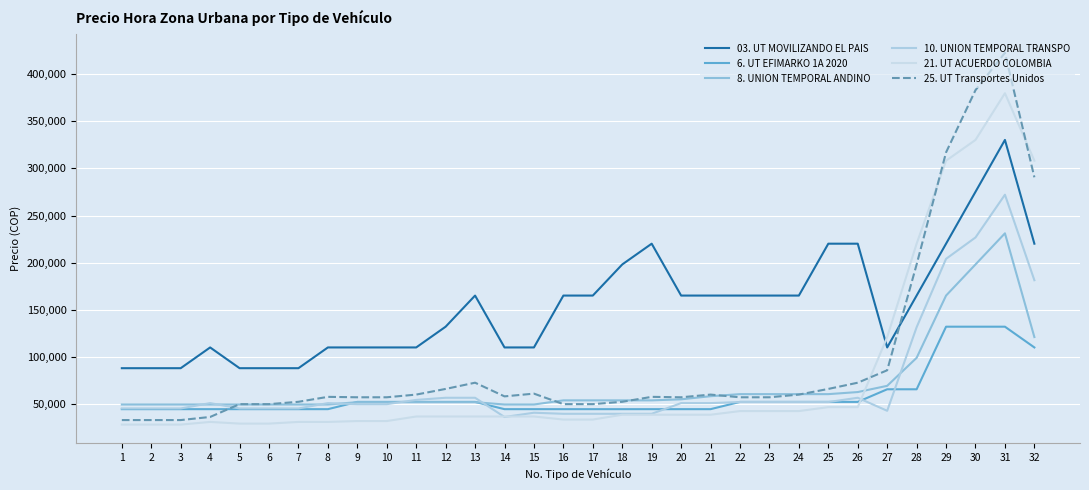

Does the chart have visible grid lines?

Yes